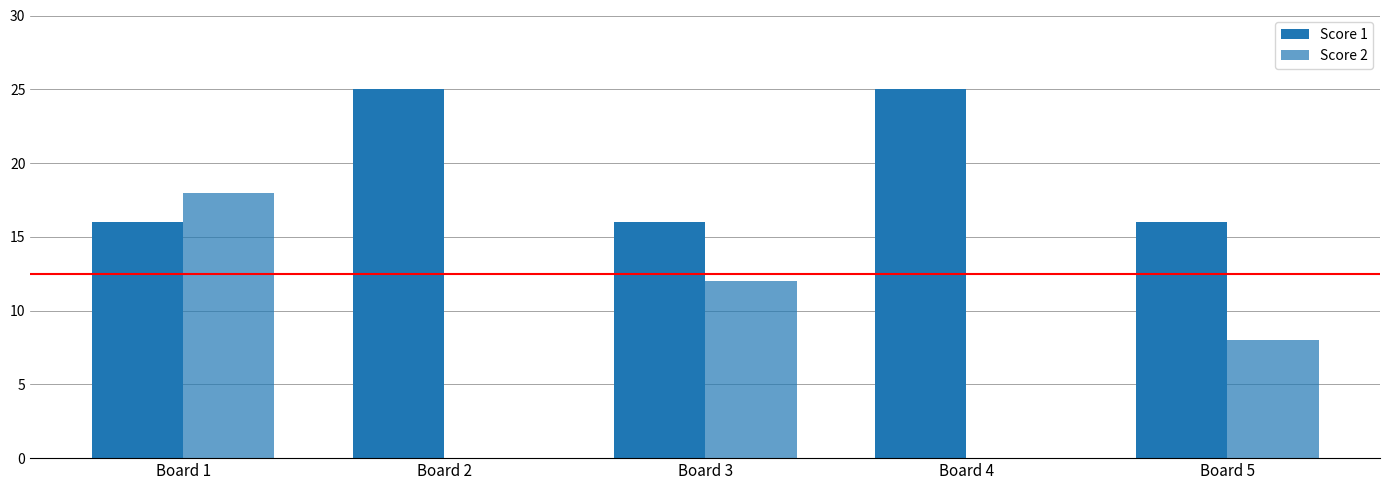

Count the number of categories in the chart.

5